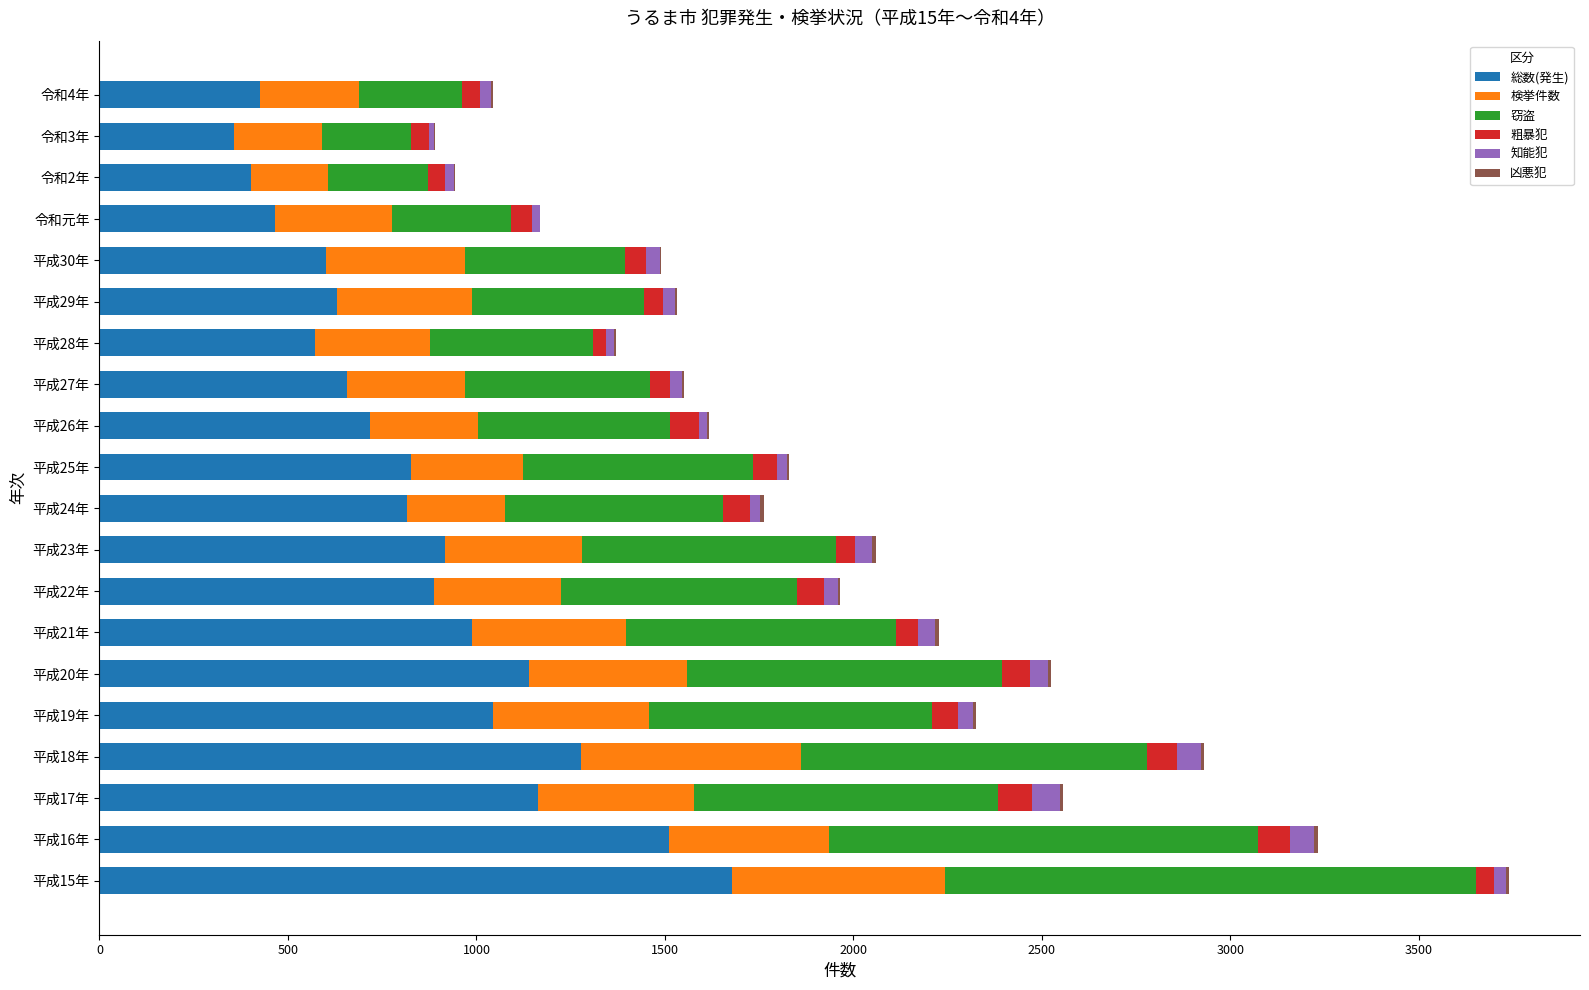

At which category is the sum across all series the highest?

平成15年